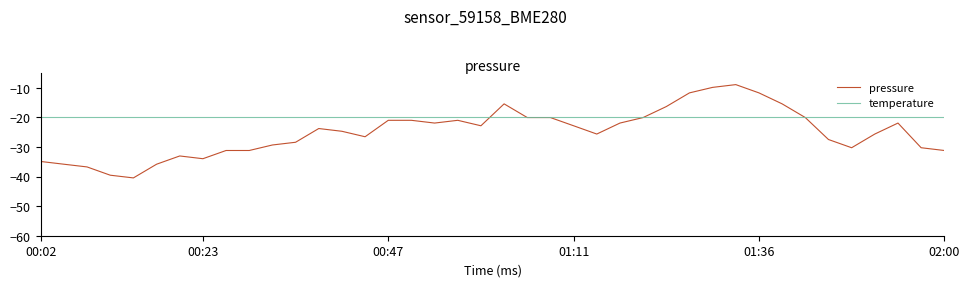

What is the minimum value for temperature?

-20.0